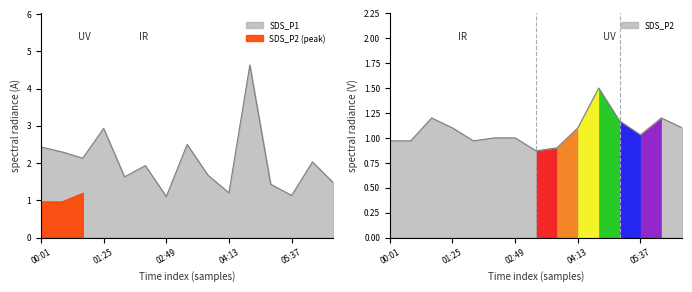

Read the SDS_P2 value at 05:37.

1.0